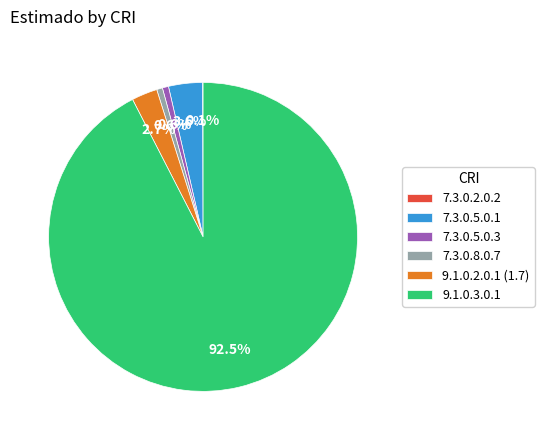

Is there a majority slice in this chart?

Yes